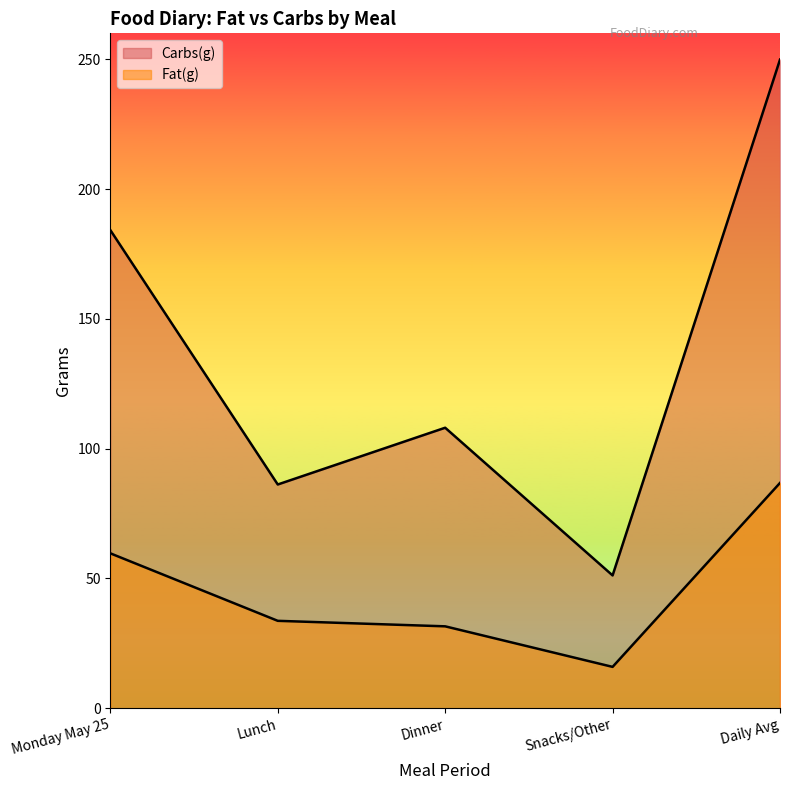

Which series has the widest spread of values?

Carbs(g)